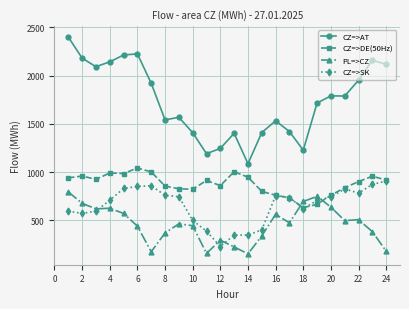

What is the lowest value of the CZ=>DE(50Hz) series?

630.9